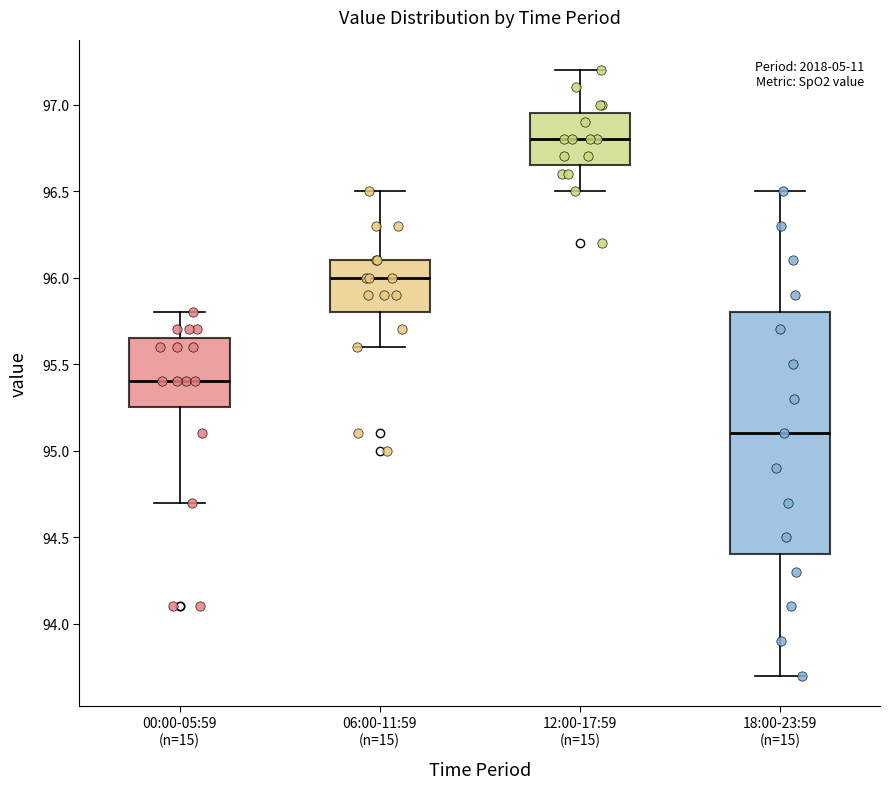

Which box has the lowest median line?

18:00-23:59 (n=15)